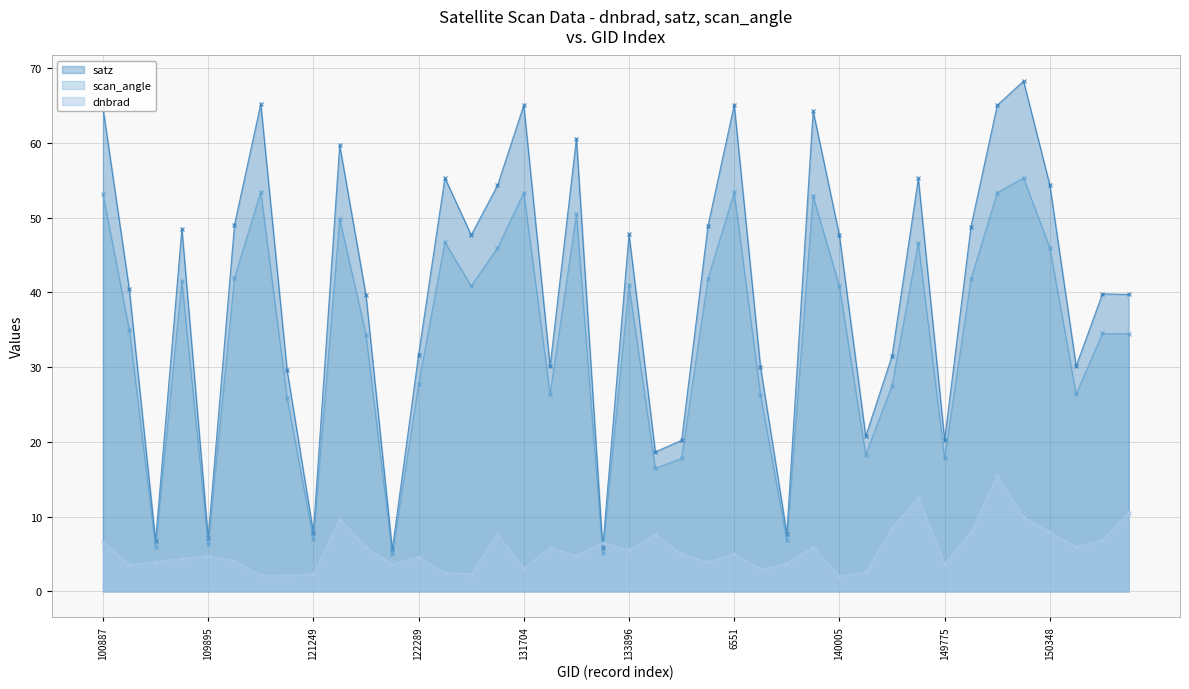

Reading left to right, list all the values displayed in this chart.

dnbrad: 6.6	3.5	4.0	4.4	4.8	4.1	2.2	2.2	2.3	9.7	6.0	3.6	4.6	2.5	2.4	7.6	3.2	5.8	4.8	6.5	5.5	7.6	5.0	3.9	5.1	3.0	3.7	6.0	2.0	2.6	8.5	12.6	3.7	8.0	15.5	9.9	7.9	6.0	6.9	10.5
satz: 64.7	40.4	6.7	48.5	7.1	49.1	65.2	29.6	7.9	59.7	39.6	5.6	31.7	55.3	47.7	54.3	65.0	30.1	60.6	5.8	47.8	18.7	20.2	48.9	65.1	30.0	7.7	64.3	47.6	20.8	31.5	55.2	20.2	48.8	65.0	68.3	54.4	30.1	39.8	39.7
scan_angle: 53.1	35.0	6.0	41.5	6.3	41.9	53.5	25.9	7.0	49.8	34.4	5.0	27.7	46.7	40.9	46.0	53.4	26.4	50.4	5.2	41.0	16.5	17.8	41.8	53.4	26.3	6.8	52.9	40.8	18.3	27.5	46.6	17.8	41.7	53.3	55.3	46.0	26.4	34.5	34.5